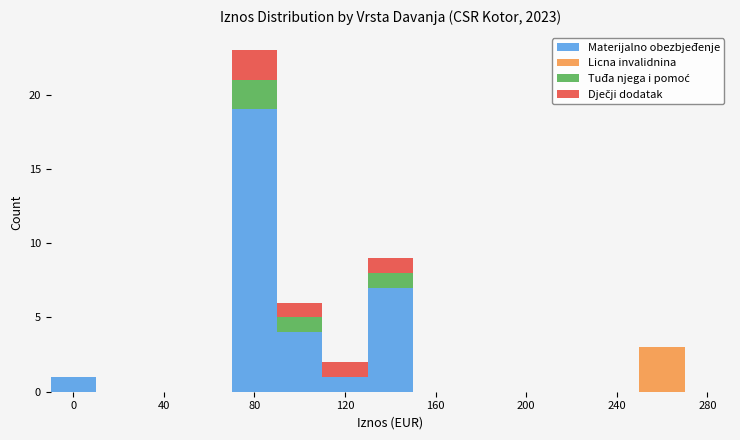

What is the highest value of the Materijalno obezbjeđenje series?

19